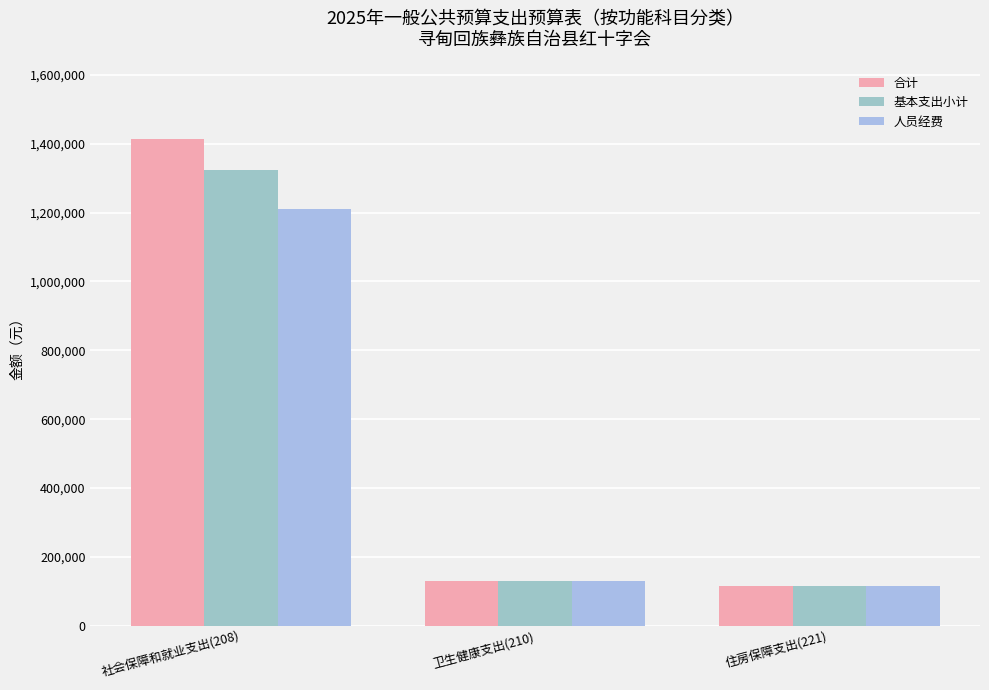

At which category is the sum across all series the highest?

社会保障和就业支出(208)